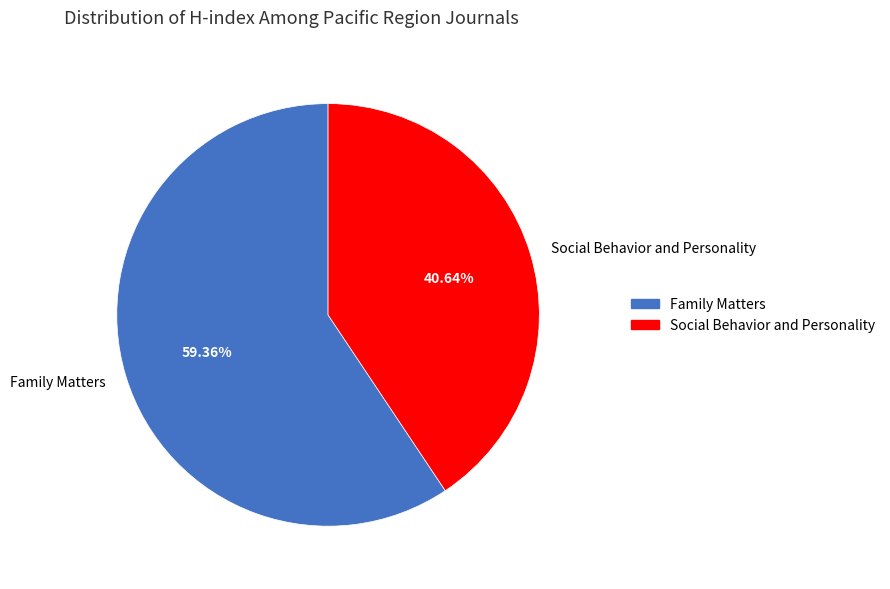

What is the majority slice?

Family Matters